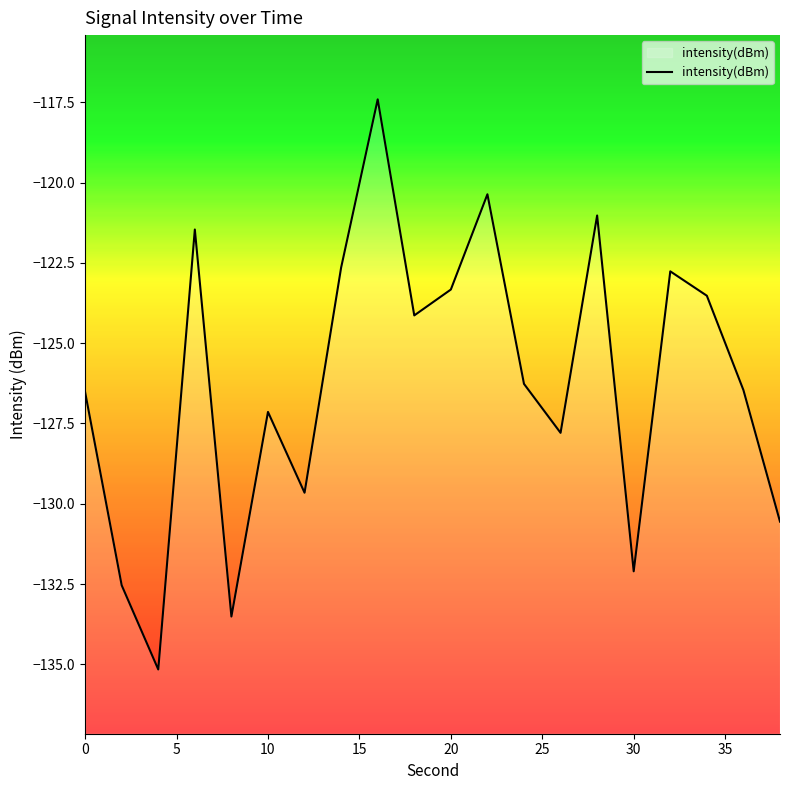

What is the difference between the maximum and second lowest values?

16.1